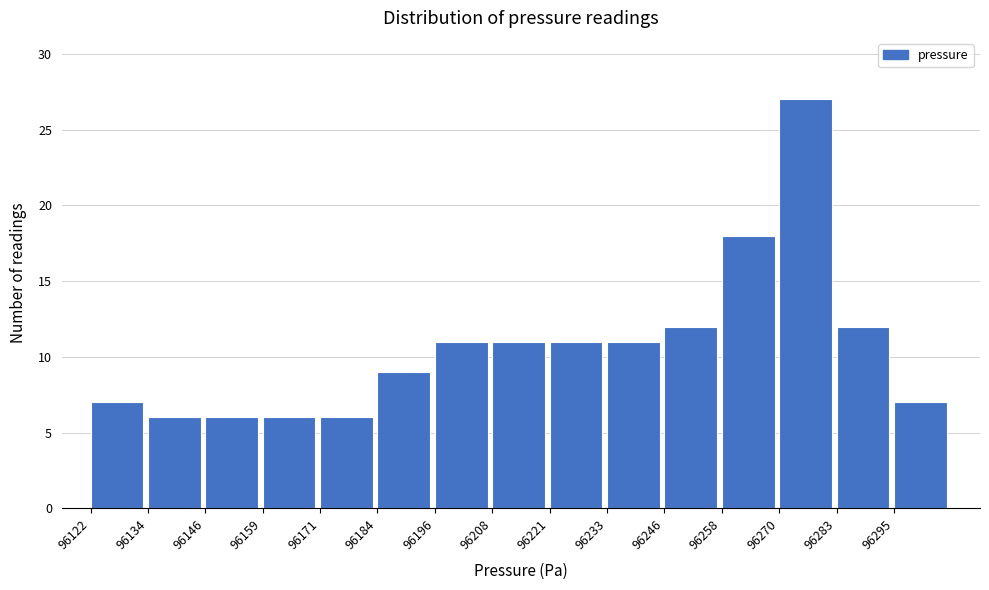

Over which range of the x-axis is the bar tallest?

96270.8 to 96283.2